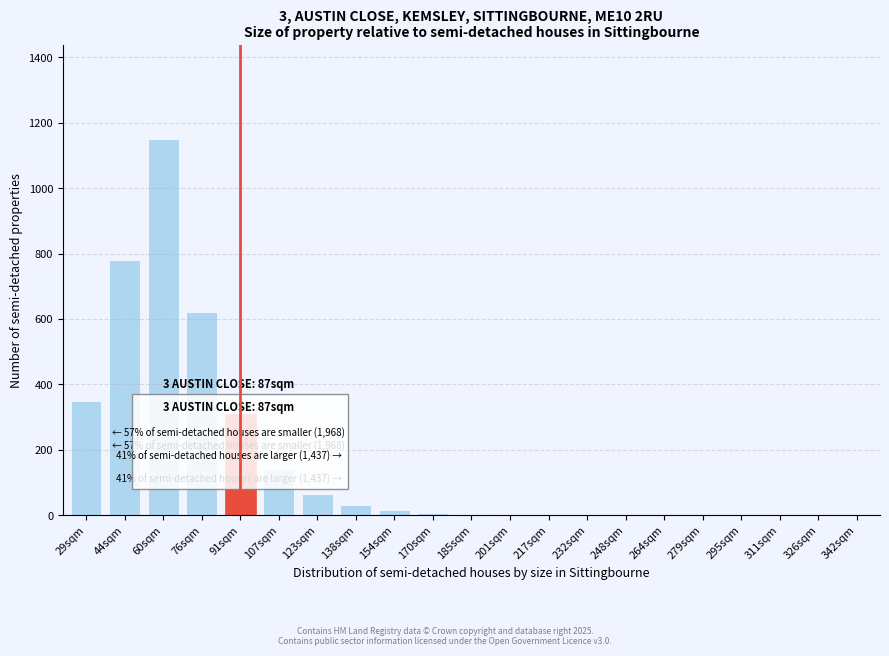

What is the greatest value displayed?

1150